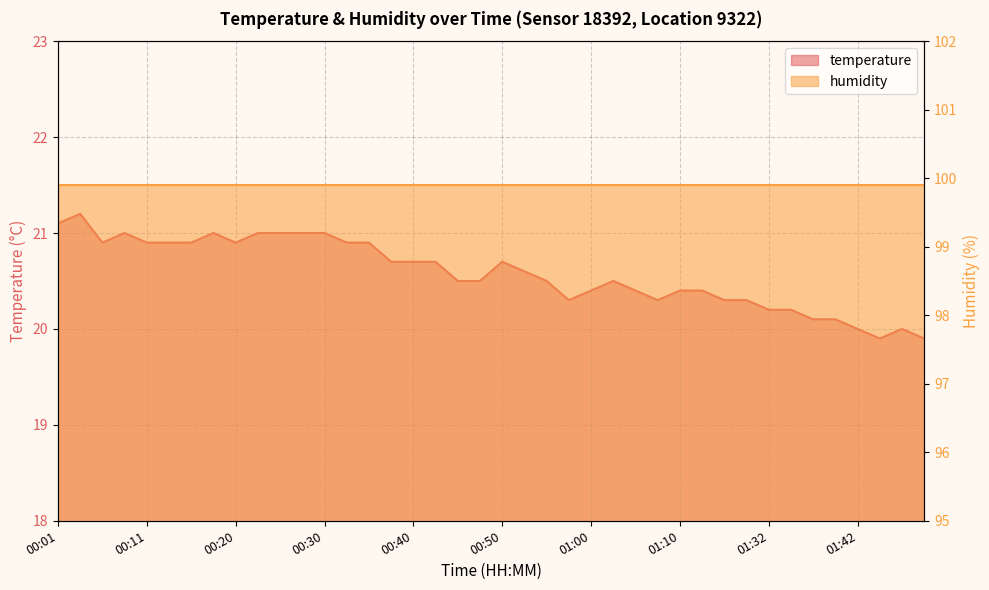

Where is the data nearest to the value 20?

01:42